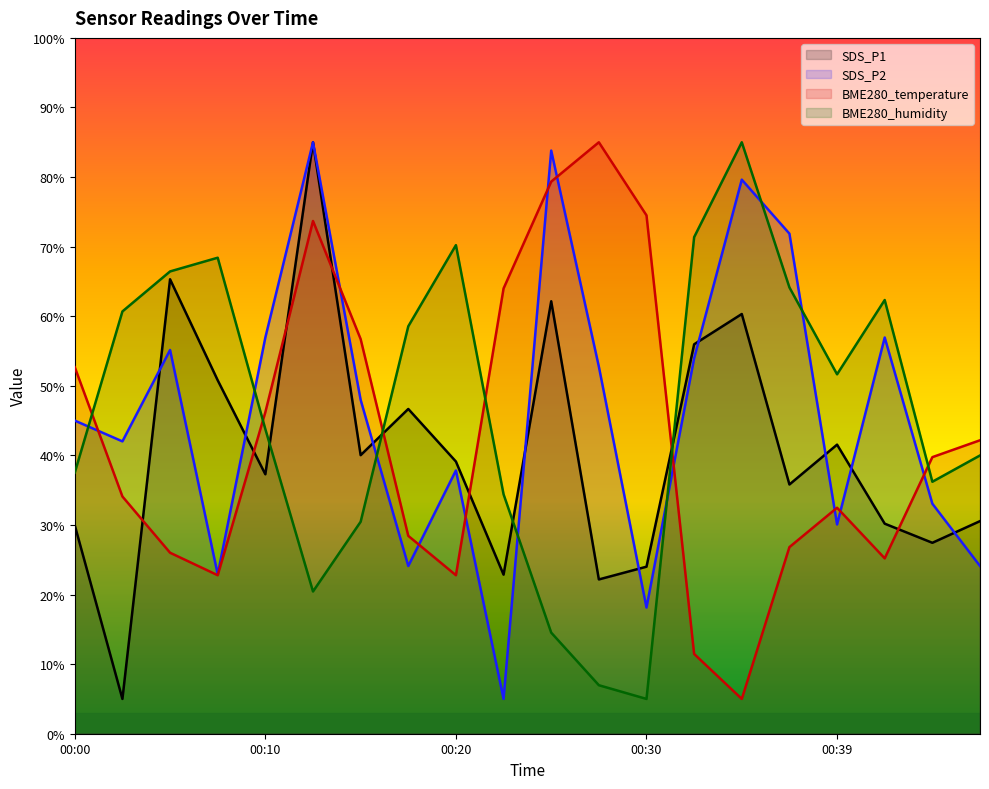

What is the spread (max minus min) of values at 00:15?

26.3